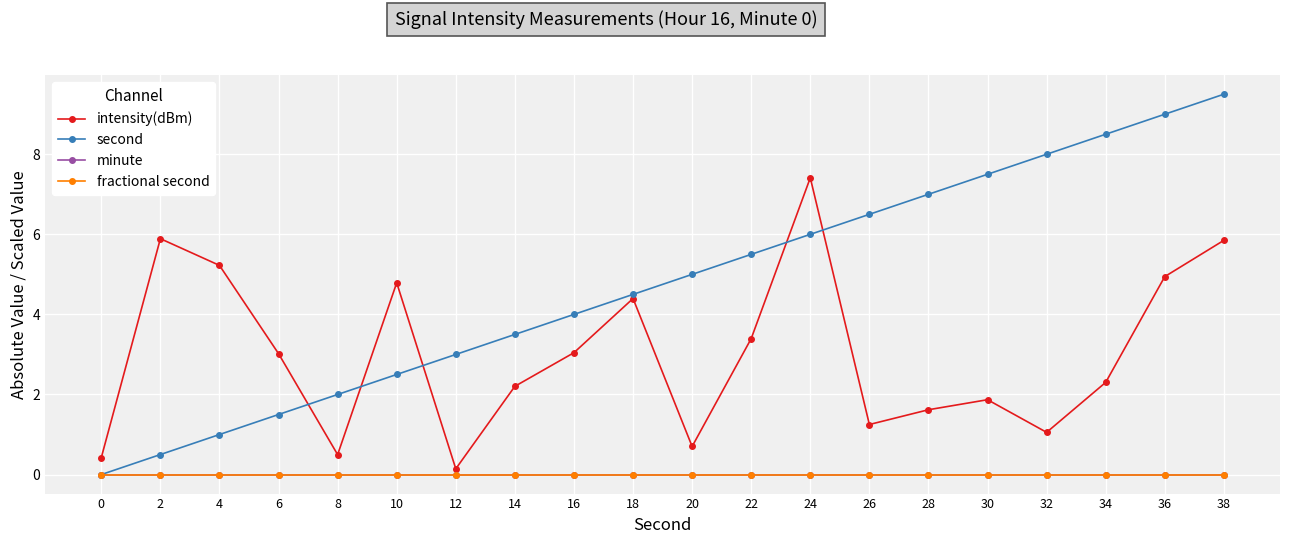

Does the chart have visible grid lines?

Yes